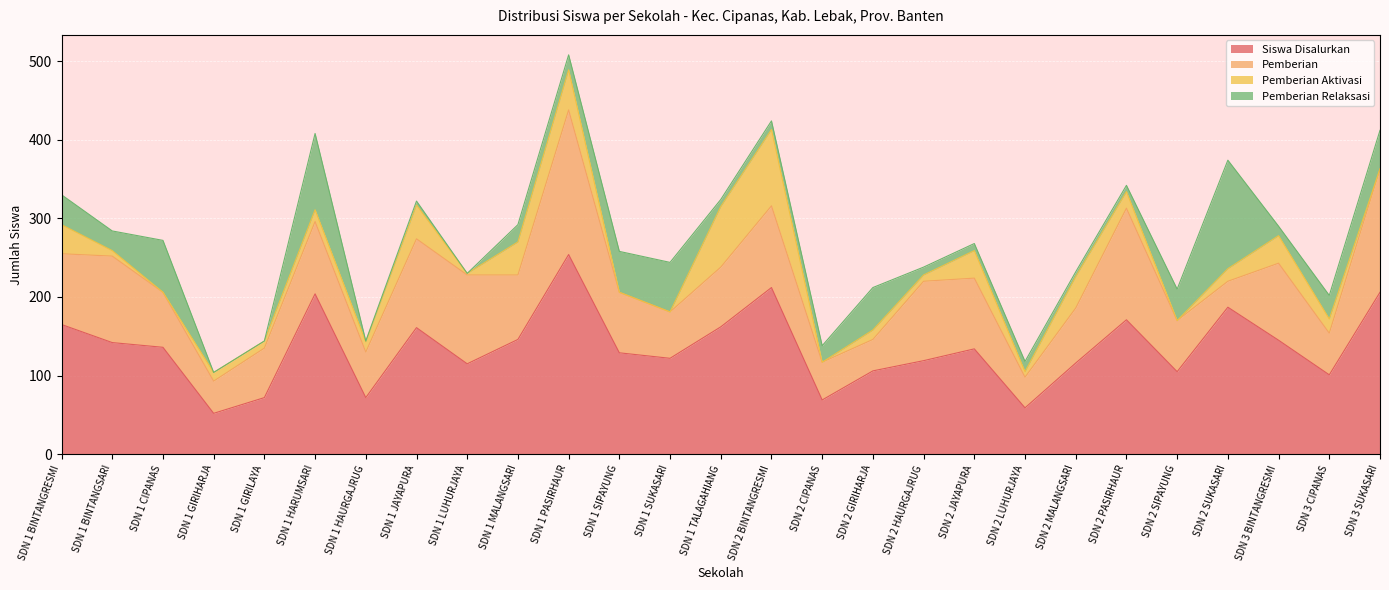

List the labels in order of Siswa Disalurkan value, largest first.

SDN 1 PASIRHAUR, SDN 2 BINTANGRESMI, SDN 3 SUKASARI, SDN 1 HARUMSARI, SDN 2 SUKASARI, SDN 2 PASIRHAUR, SDN 1 BINTANGRESMI, SDN 1 TALAGAHIANG, SDN 1 JAYAPURA, SDN 1 MALANGSARI, SDN 3 BINTANGRESMI, SDN 1 BINTANGSARI, SDN 1 CIPANAS, SDN 2 JAYAPURA, SDN 1 SIPAYUNG, SDN 1 SUKASARI, SDN 2 HAURGAJRUG, SDN 2 MALANGSARI, SDN 1 LUHURJAYA, SDN 2 GIRIHARJA, SDN 2 SIPAYUNG, SDN 3 CIPANAS, SDN 1 GIRILAYA, SDN 1 HAURGAJRUG, SDN 2 CIPANAS, SDN 2 LUHURJAYA, SDN 1 GIRIHARJA